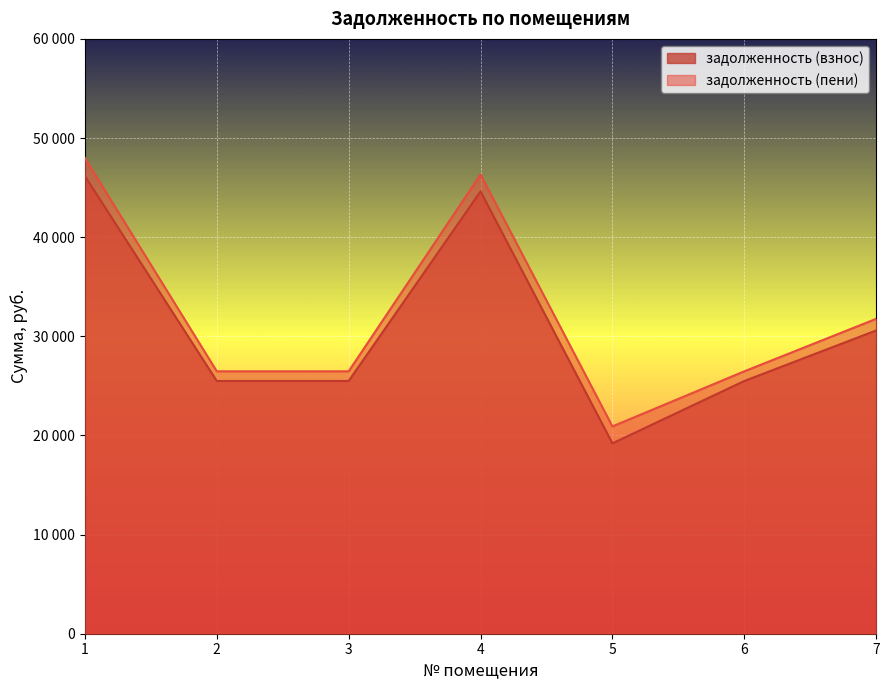

True or false: задолженность (пени) has a value of 26469.0 at 3.

True